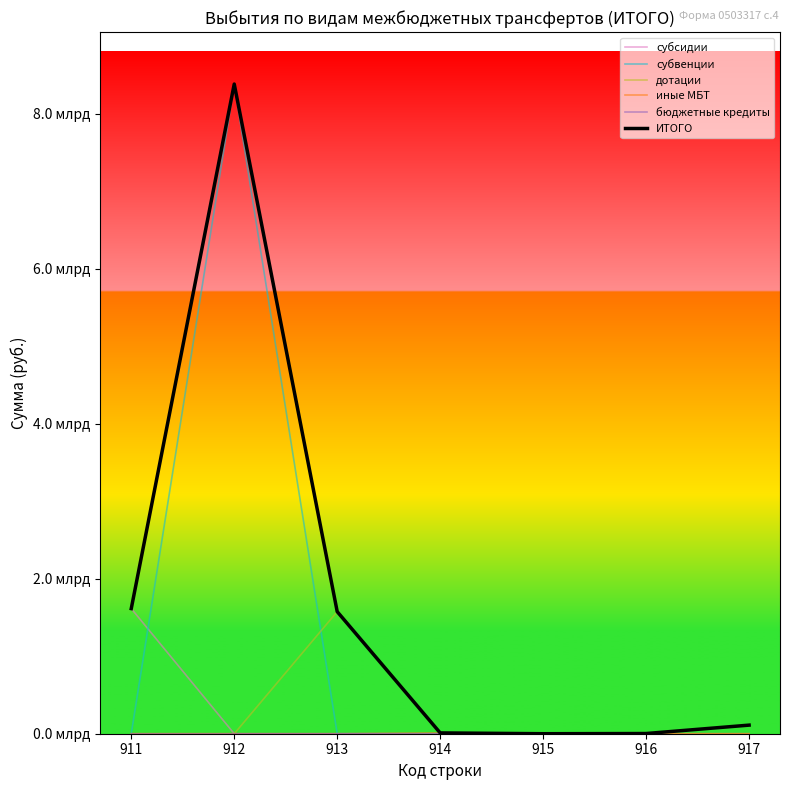

What is the difference between the highest and lowest values at 913?

1575292120.3